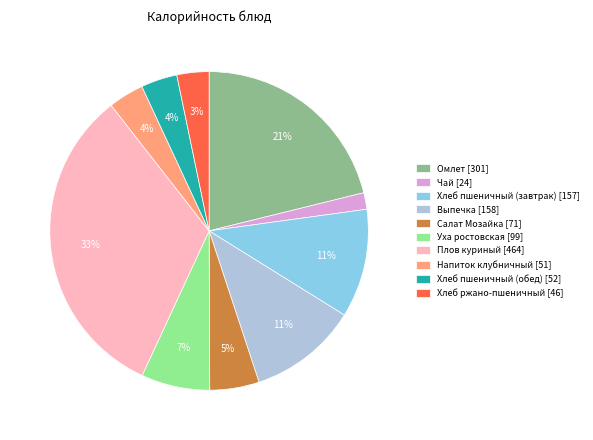

How many slices are in this pie chart?

10